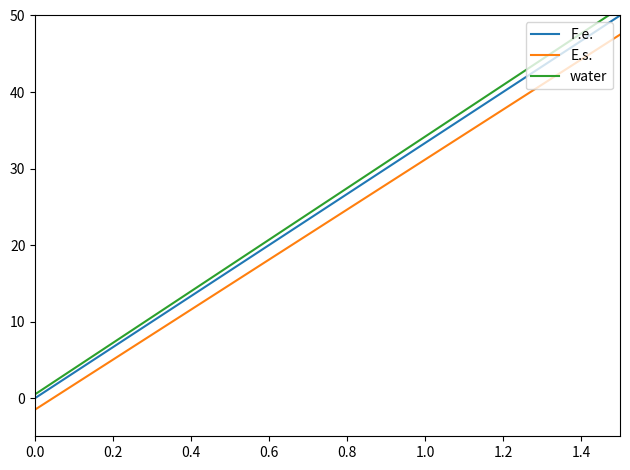

Which series has the largest range (max minus min)?

water